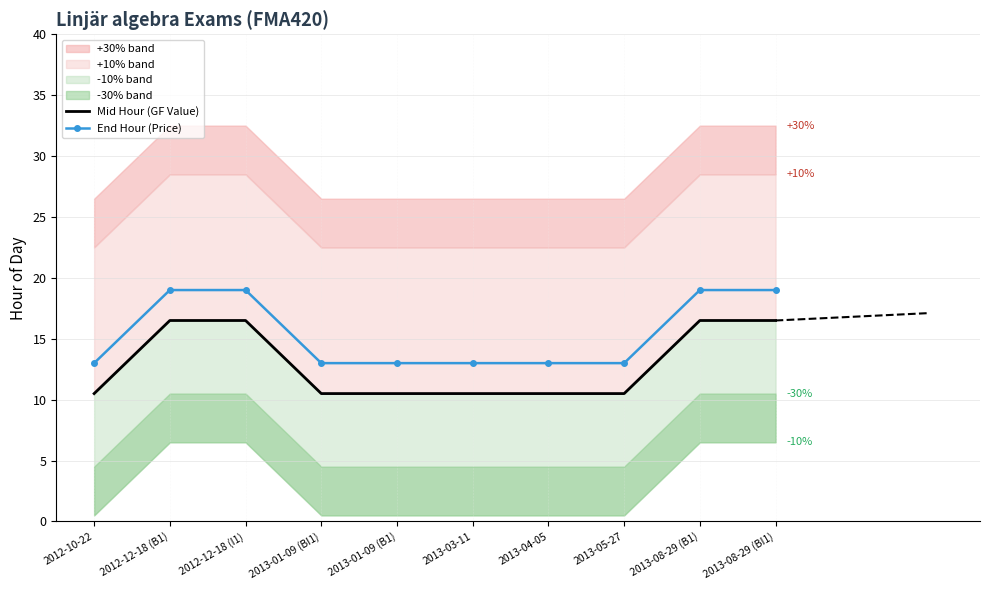

True or false: Mid Hour (GF Value) and End Hour (Price) intersect in this chart.

False